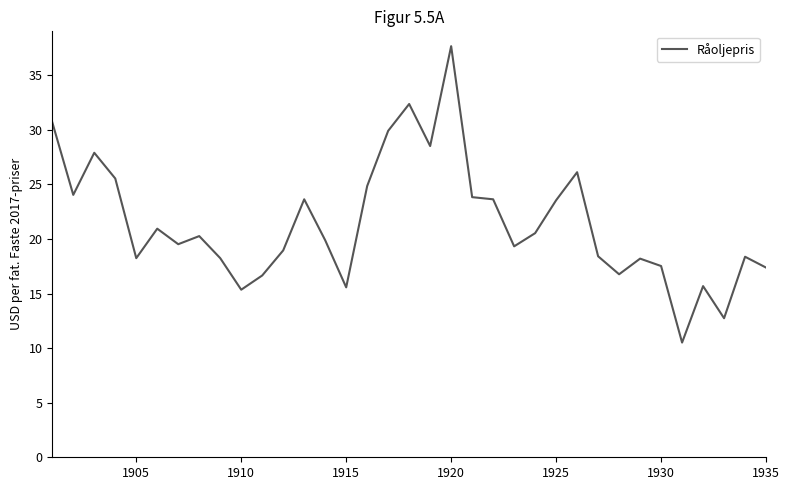

What is the maximum value shown in the chart?

37.7